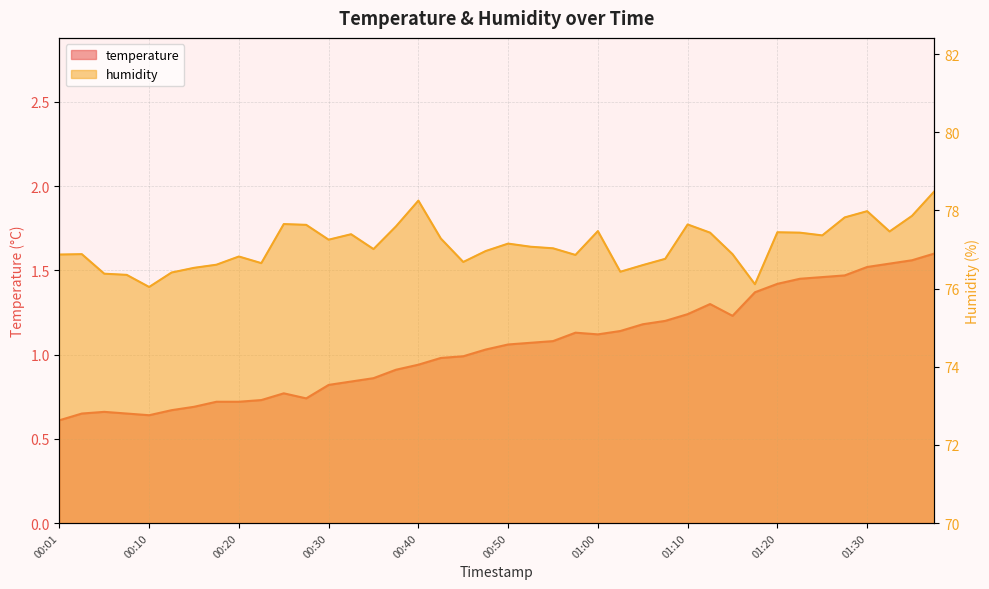

How many data points in temperature are less than 1?

19